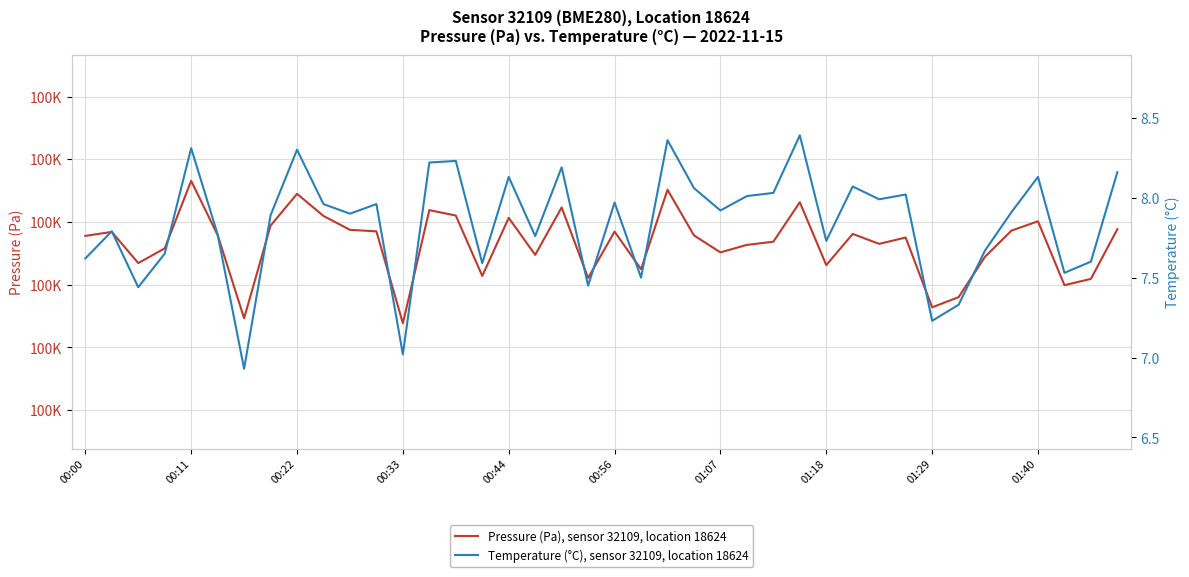

Reading left to right, transcribe all the data shown in this chart.

Pressure (Pa), sensor 32109, location 18624: 100077.8	100084.2	100034.5	100057.9	100165.6	100079.2	99946.5	100094.2	100144.9	100109.6	100087.5	100085.1	99938.6	100118.9	100110.3	100014.0	100106.6	100047.6	100123.2	100010.8	100084.7	100024.7	100151.4	100078.6	100051.6	100063.5	100068.6	100131.5	100031.3	100081.0	100065.1	100075.2	99964.0	99980.2	100044.7	100086.3	100101.1	99999.3	100009.3	100088.6
Temperature (°C), sensor 32109, location 18624: 7.6	7.8	7.4	7.7	8.3	7.8	6.9	7.9	8.3	8.0	7.9	8.0	7.0	8.2	8.2	7.6	8.1	7.8	8.2	7.5	8.0	7.5	8.4	8.1	7.9	8.0	8.0	8.4	7.7	8.1	8.0	8.0	7.2	7.3	7.7	7.9	8.1	7.5	7.6	8.2